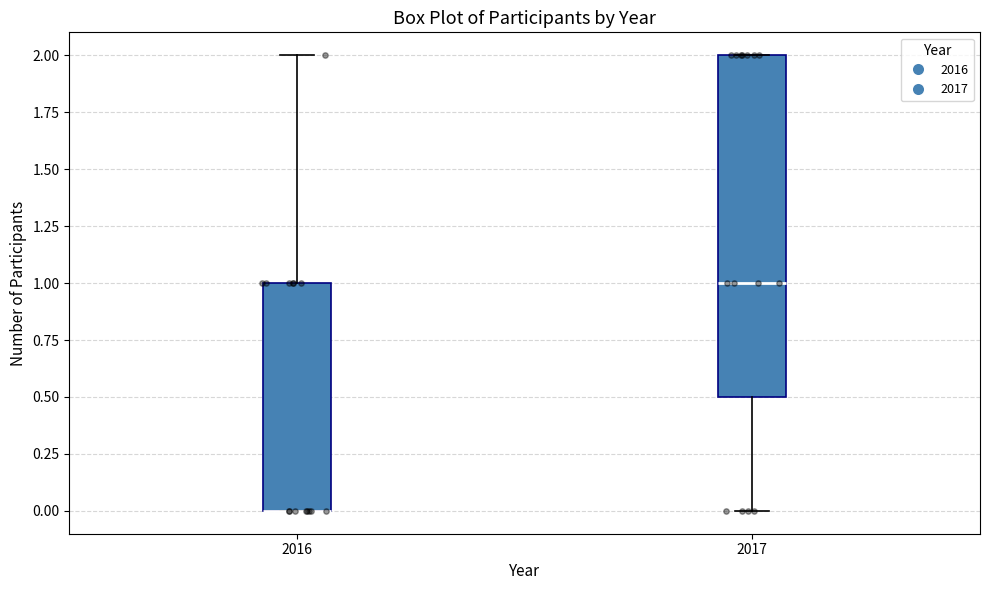

Reading left to right, transcribe this box plot: for each box, give where its median line is, the range the box spans, and where its two whiskers end, as read against the y-axis. The values are not printed on the chart, so give them approximately, as read against the axis.

2016: median 0.0 (drawn on the box's lower edge), box 0.0 to 1.0, whiskers 0.0 to 2.0
2017: median 1.0, box 0.5 to 2.0, whiskers 0.0 to 2.0